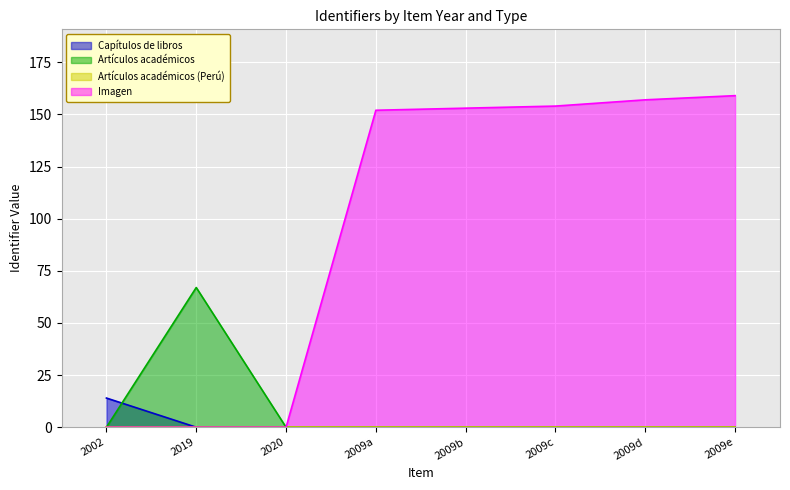

What position from the right is 2020?

6